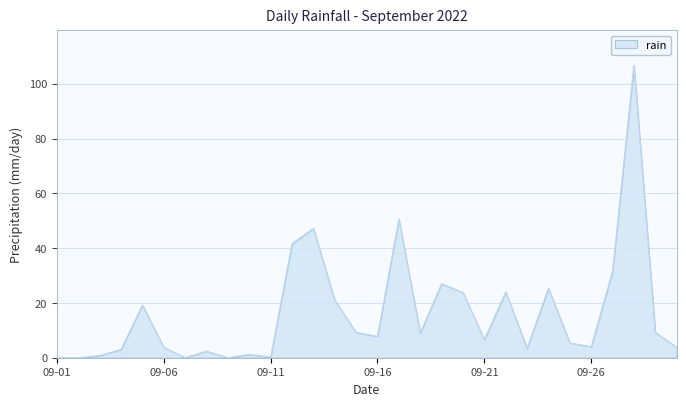

What is the difference between the maximum and minimum values?

106.8